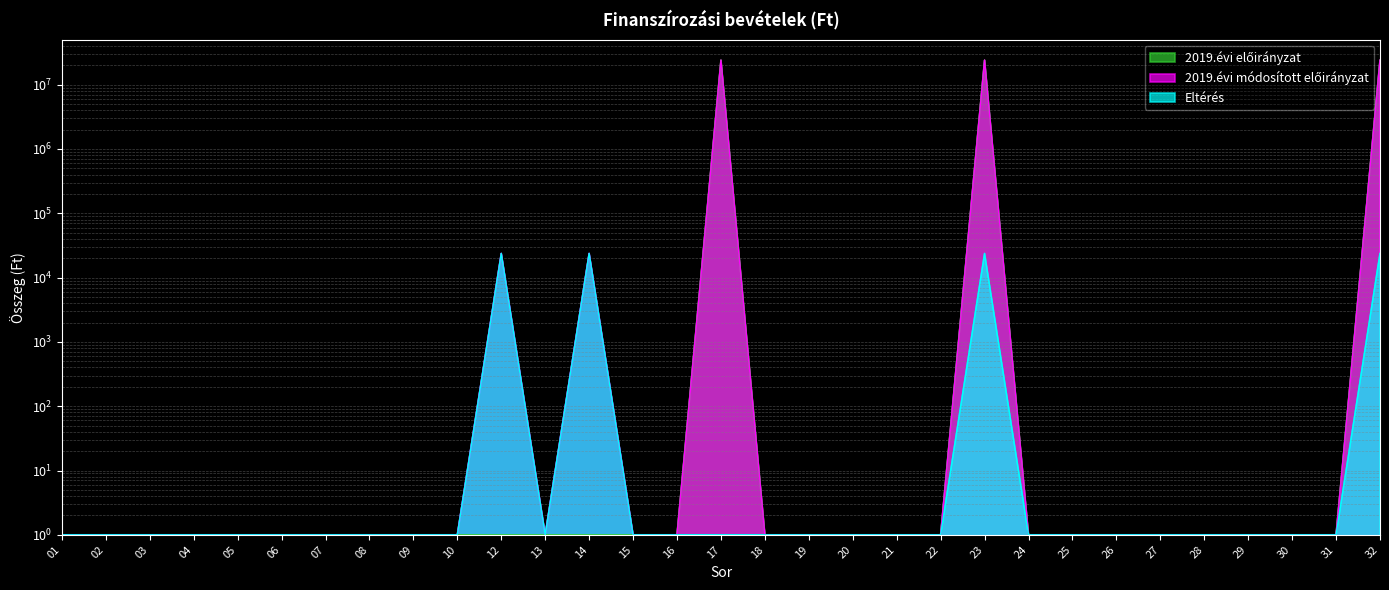

What is the value of the 2019.évi előirányzat point at the 15th from the left?

1